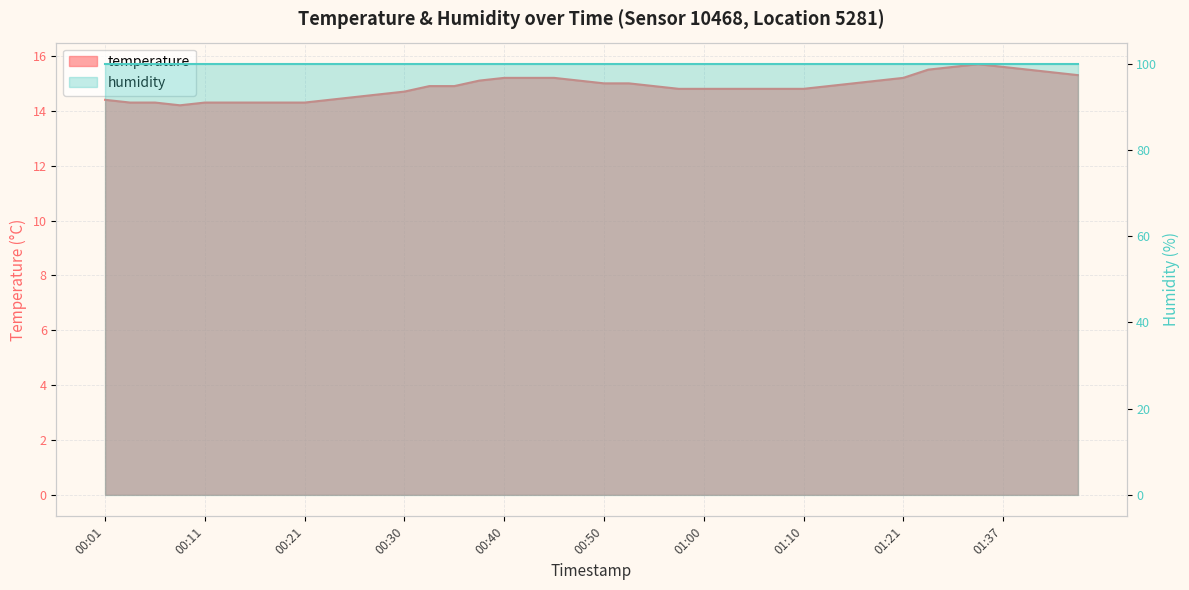

What is the difference between the maximum and minimum values?

1.5